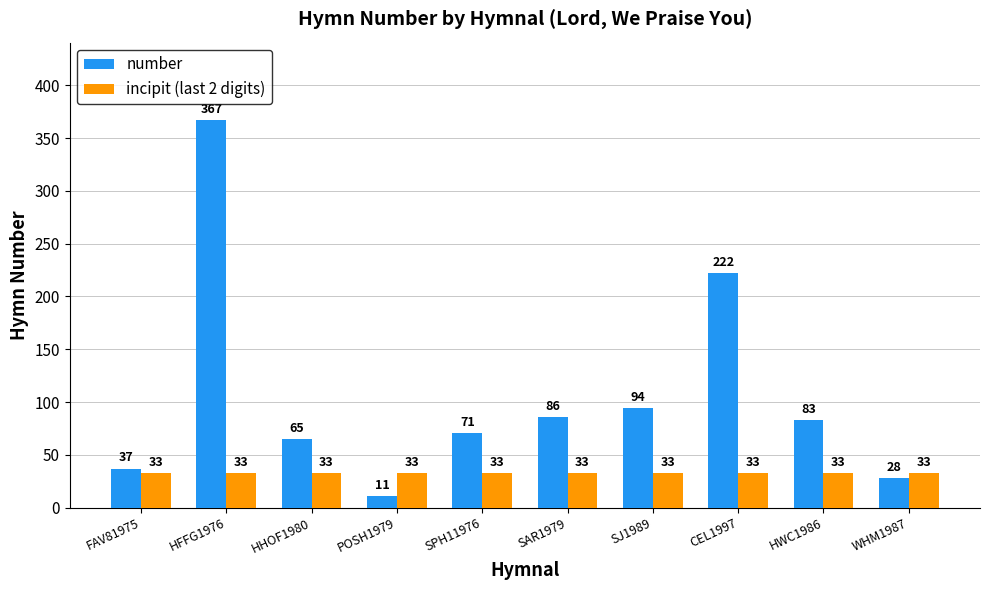

Which category has the highest value across all series?

HFFG1976